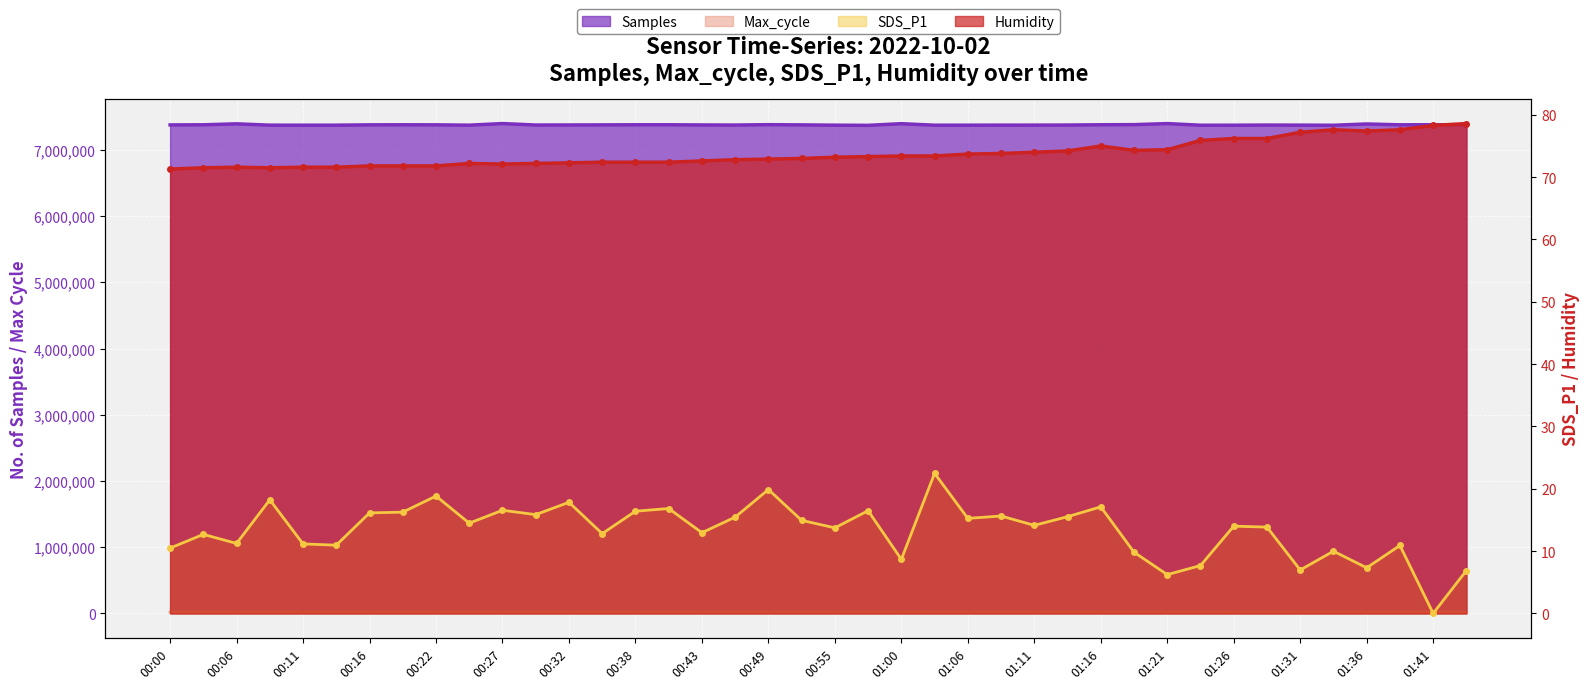

Which category has the highest value in the SDS_P1 series?

01:03